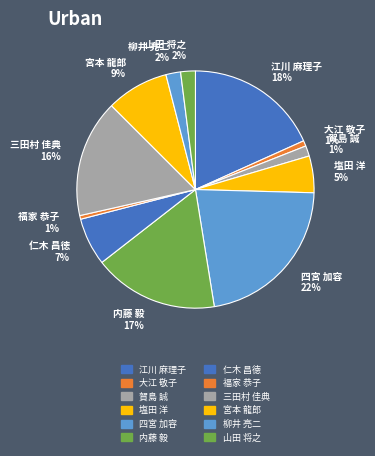

Between 三田村 佳典 and 宮本 龍郎, which is larger?

三田村 佳典